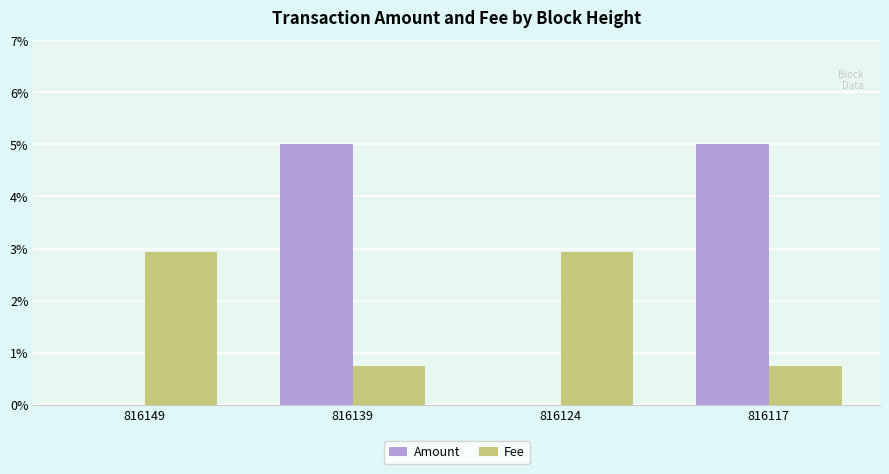

What are all the series names shown in the legend?

Amount, Fee